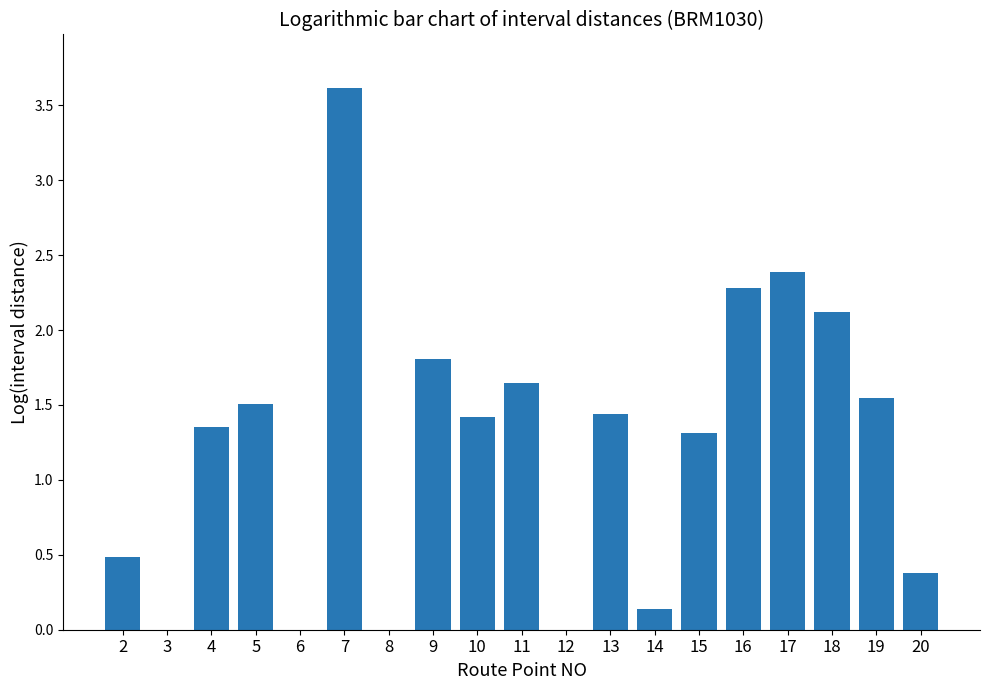

What is the change in value from 12 to 16?

+5.8